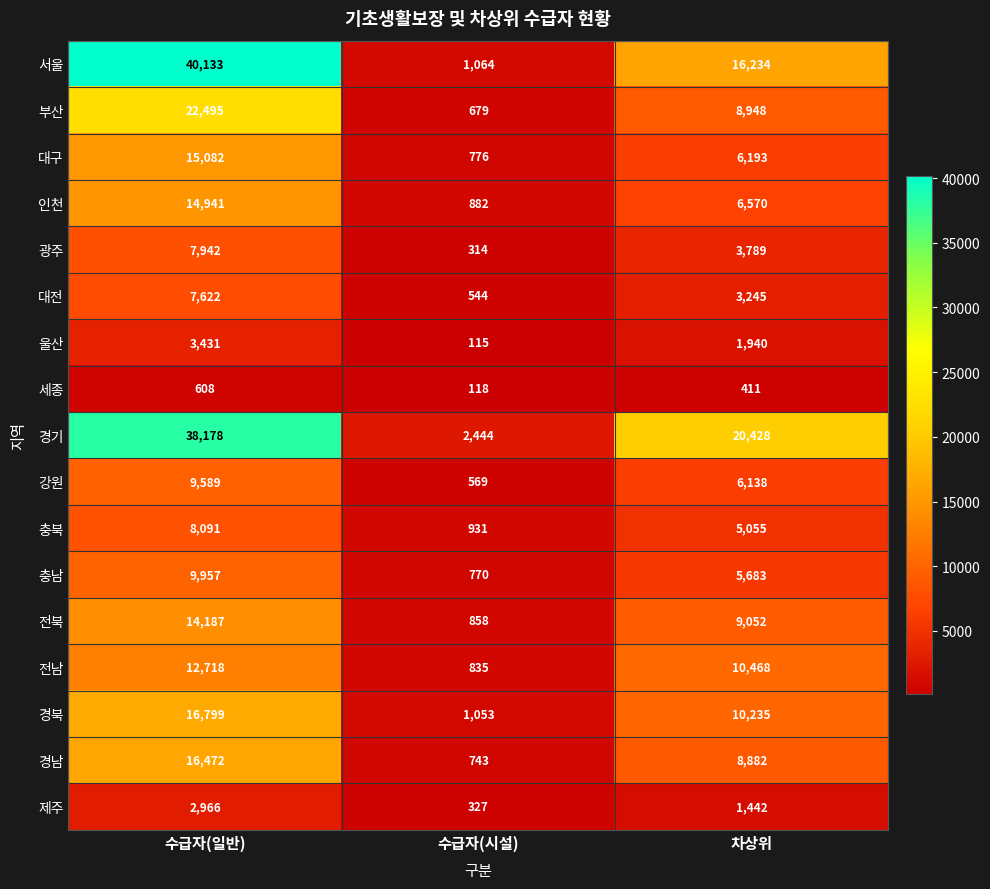

Which series has the widest spread of values?

서울